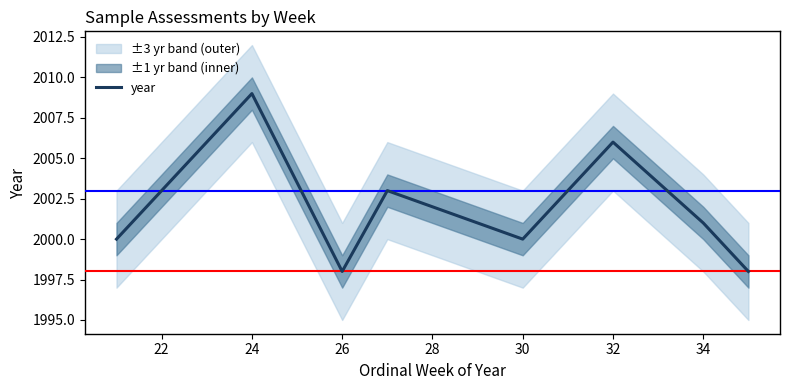

What value does the data have at 30, to the nearest 10?

2000